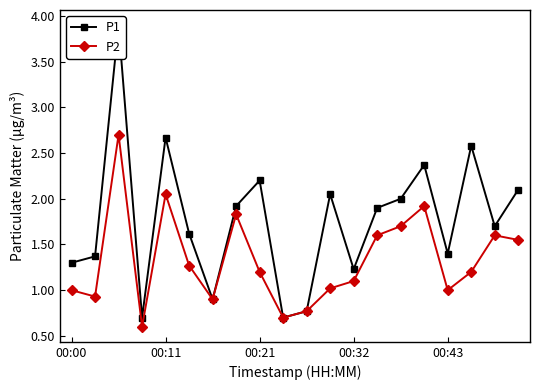

What is the value of the P1 point at the 17th from the left?

1.4